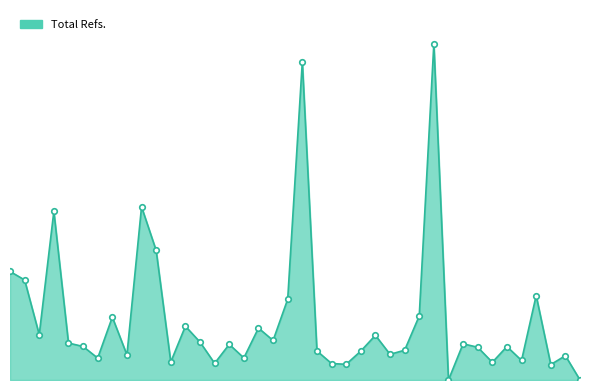

Does the chart have visible grid lines?

No